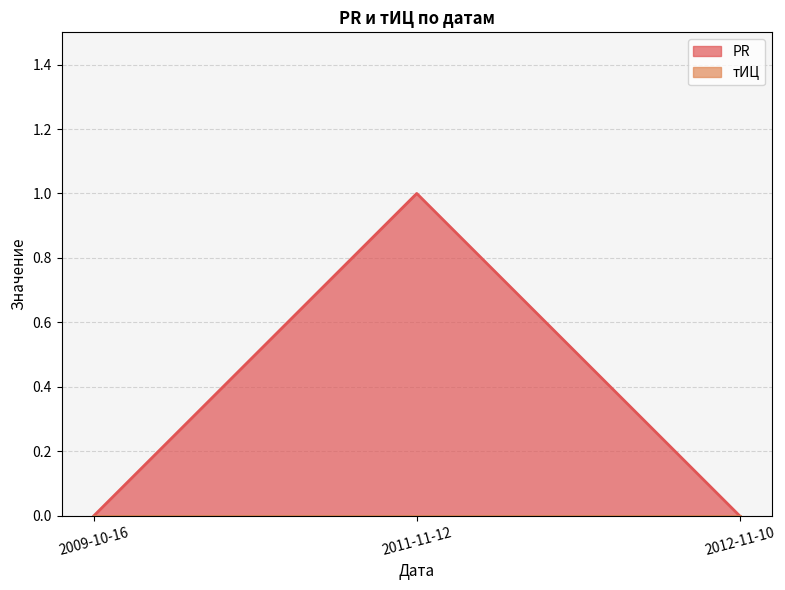

List the labels in order of value, smallest first.

2009-10-16, 2012-11-10, 2011-11-12